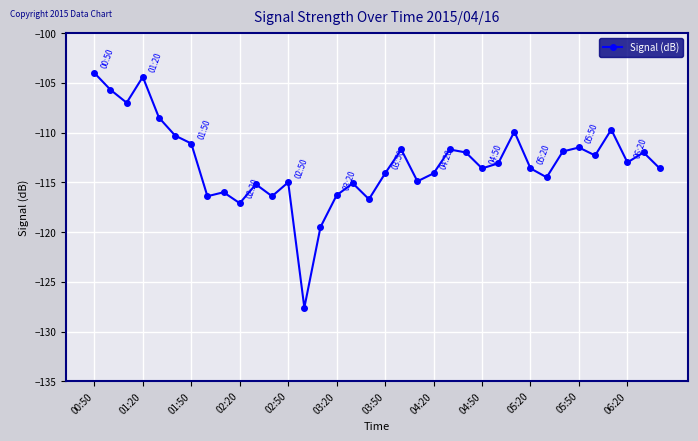

What is the sum of all values?

-4069.5